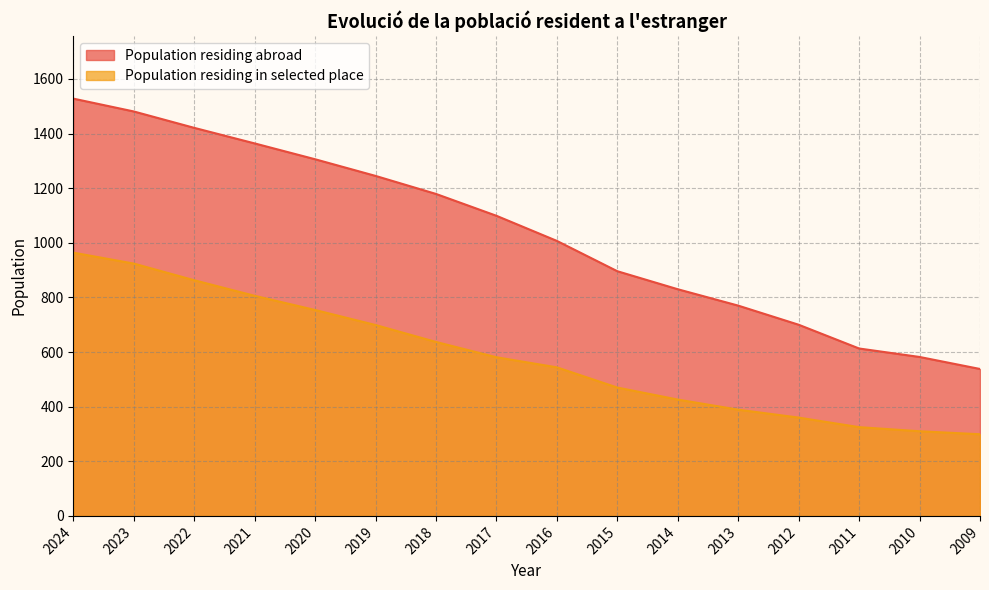

How many values in the Population residing abroad series exceed 1099?

7